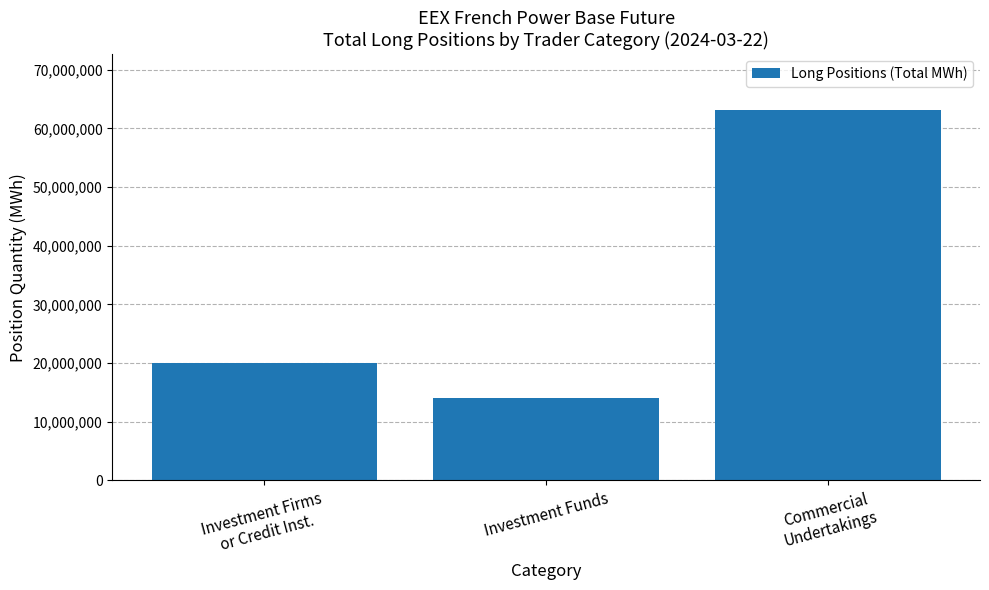

What is the label of the 1st bar from the left?

Investment Firms
or Credit Inst.